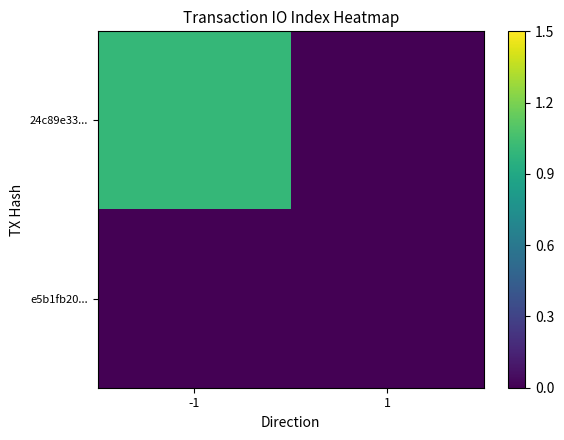

Which series has the widest spread of values?

24c89e33...